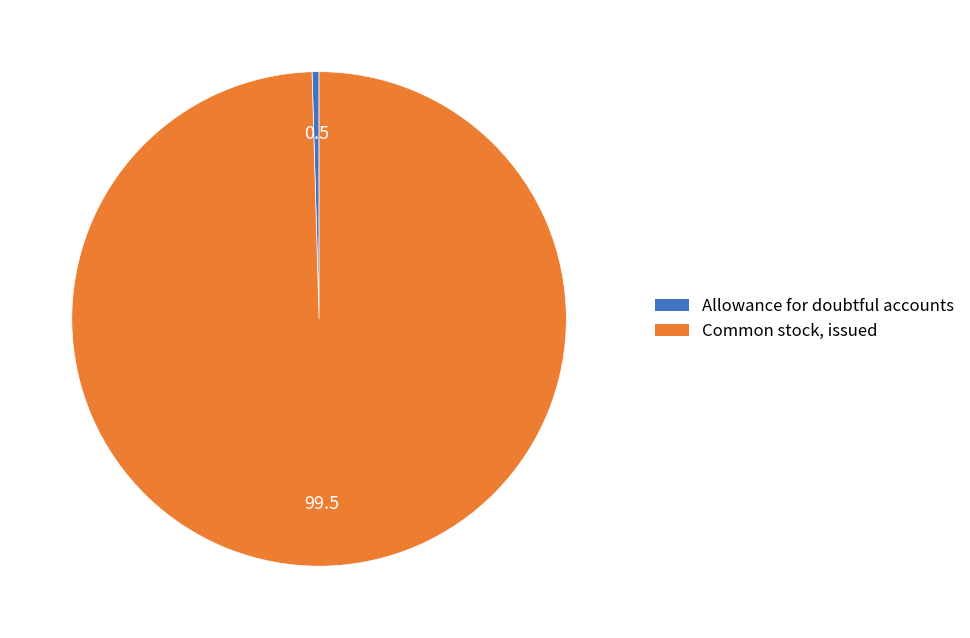

How many segments does this pie chart have?

2